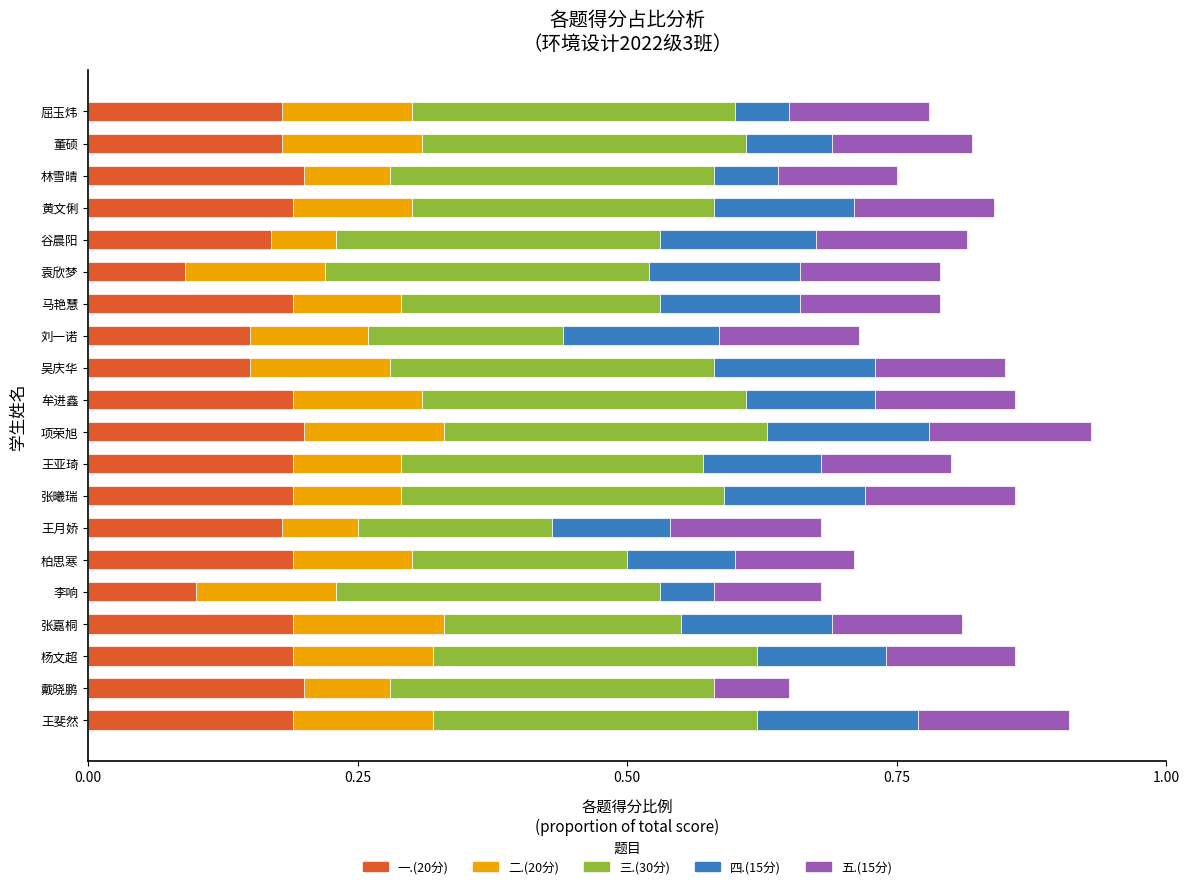

What is the total value across all series at 林雪晴?

0.8